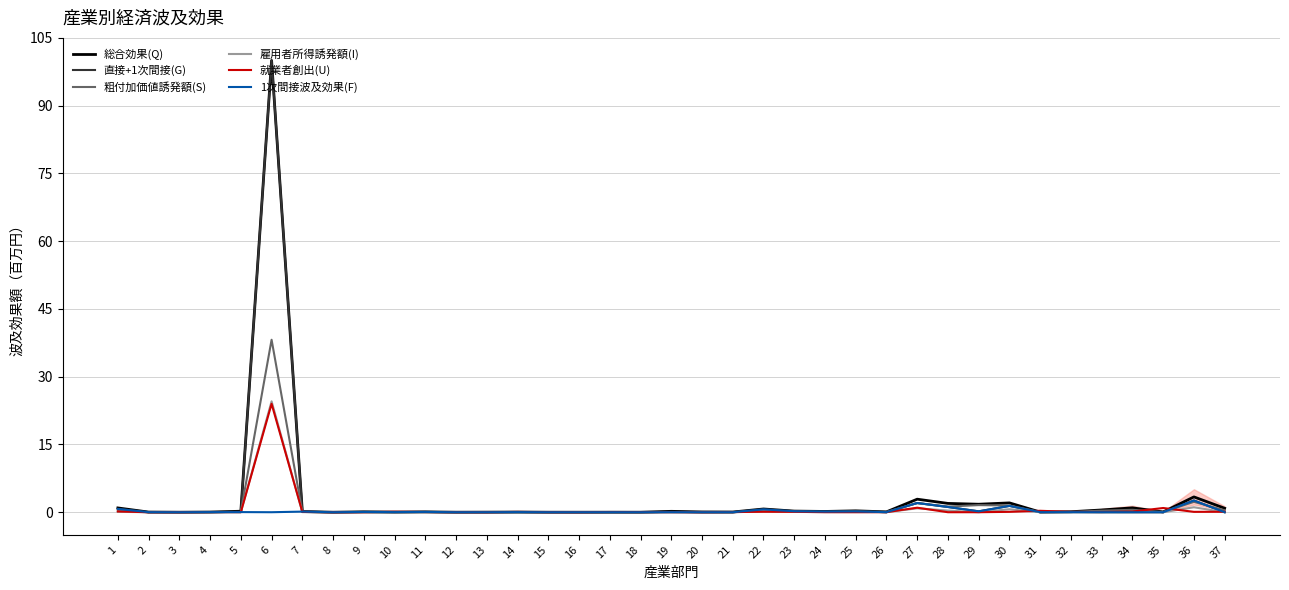

True or false: 雇用者所得誘発額(I) has a value of -15.4 at 16.

False